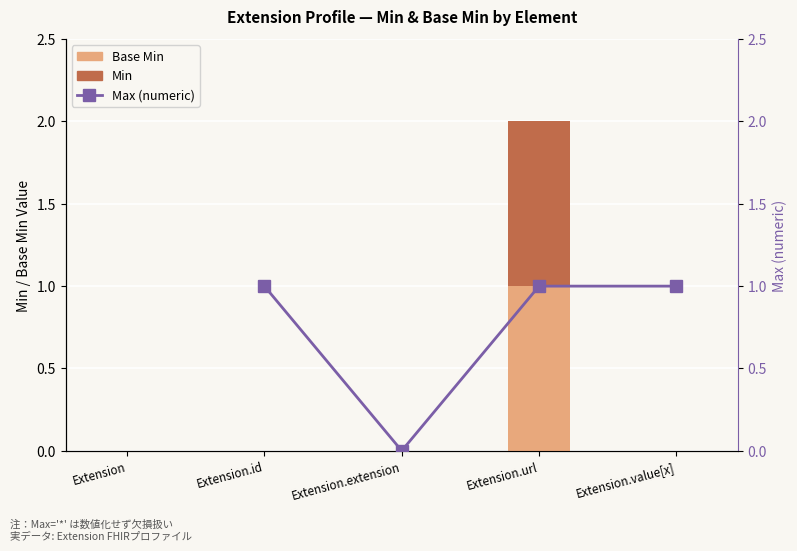

Rank the series at Extension.value[x] from lowest to highest value.

Base Min, Min, Max (numeric)